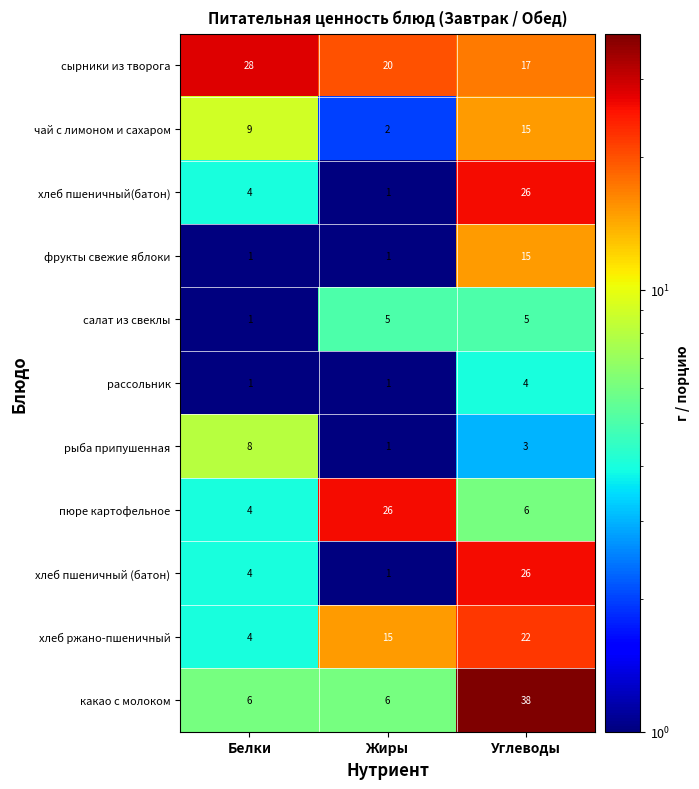

What is the sum of the сырники из творога values at Углеводы and Жиры?

37